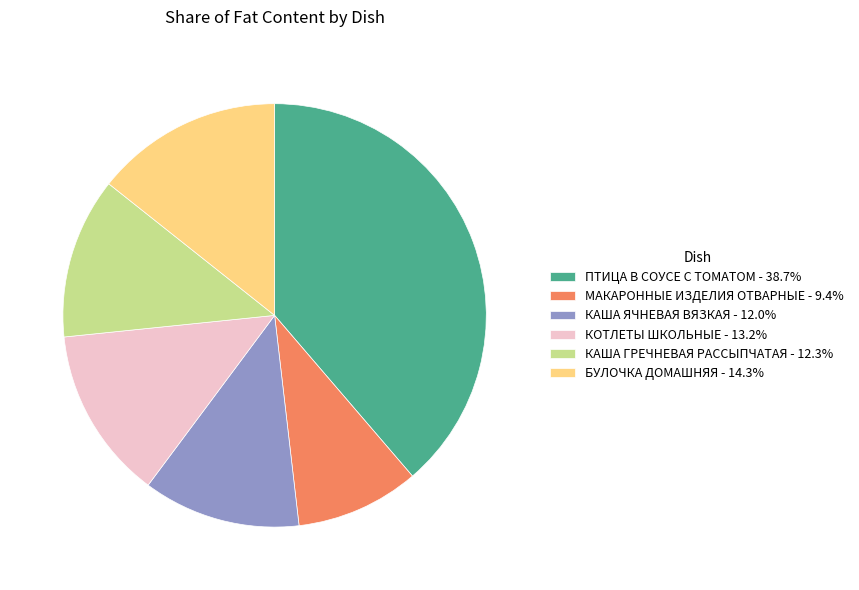

Do КОТЛЕТЫ ШКОЛЬНЫЕ and ПТИЦА В СОУСЕ С ТОМАТОМ together represent more than half of the pie?

Yes